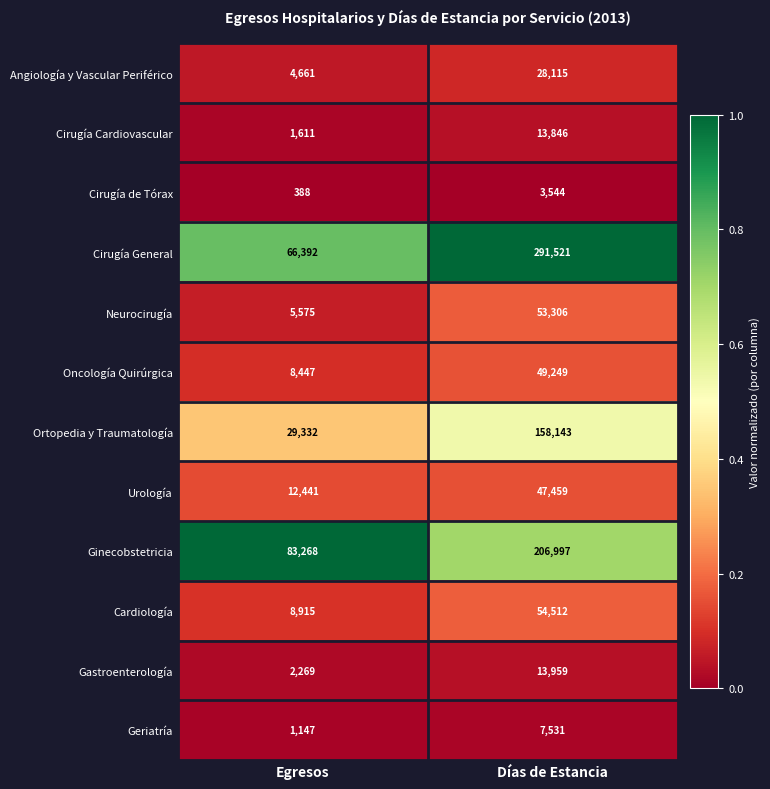

Is it true that Cirugía Cardiovascular equals 1611 at Egresos?

True